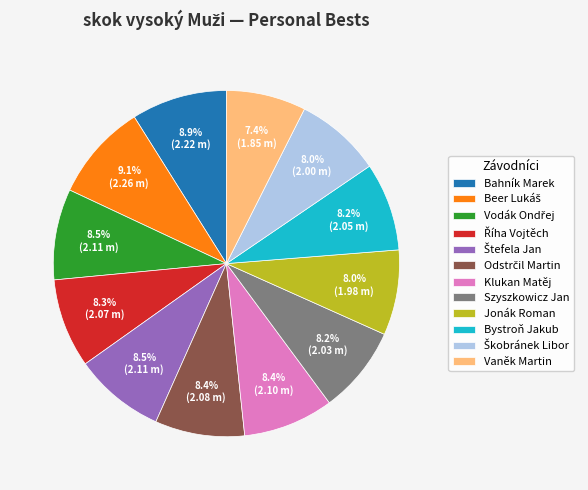

How many slices are in this pie chart?

12